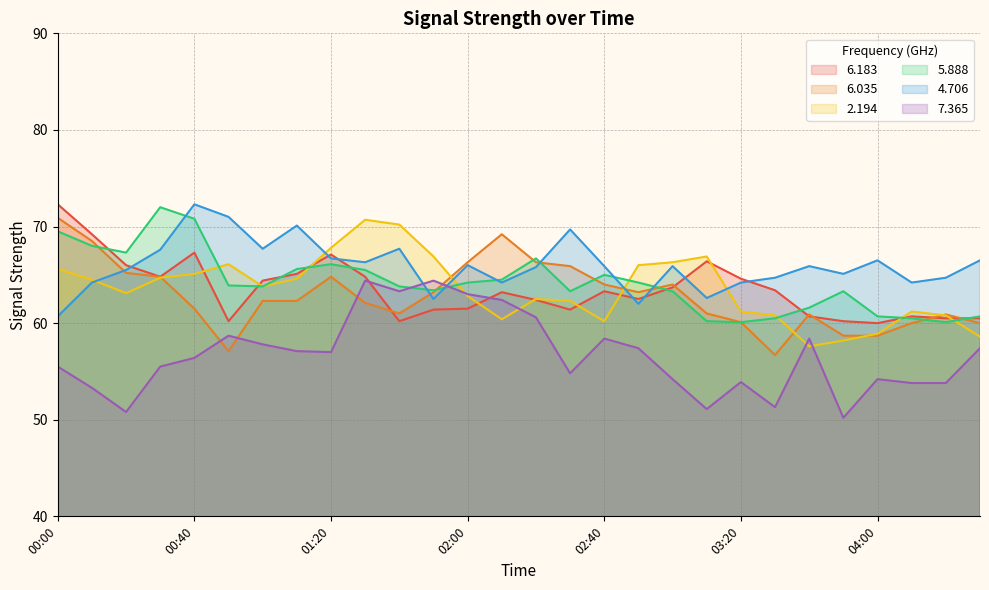

Where does the   5.888 series first go above 63?

00:00